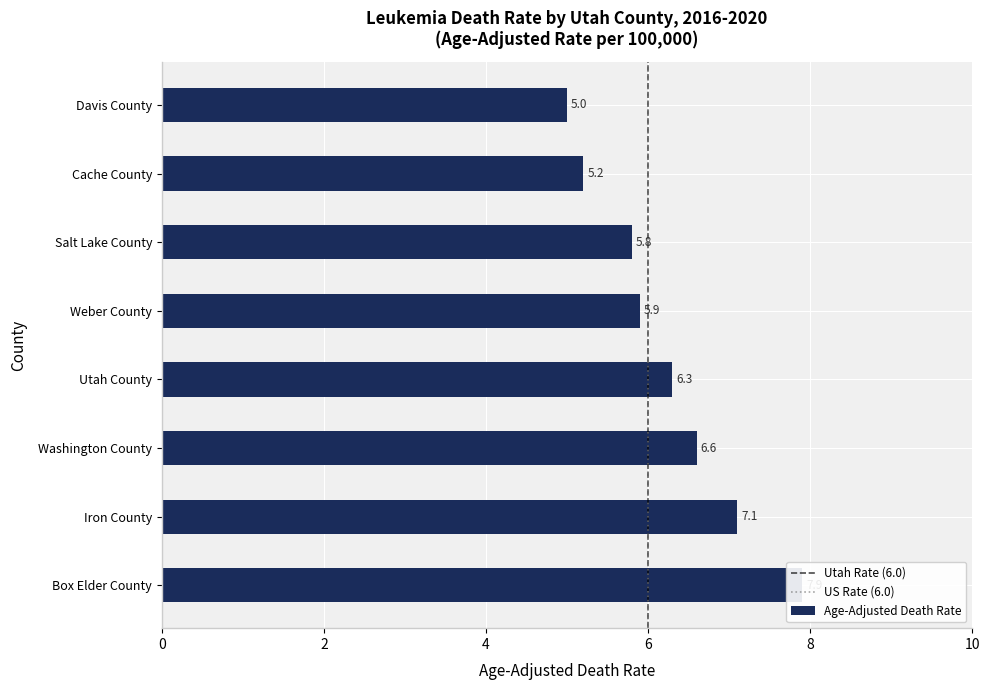

Is it true that the value at Utah County is 6.3?

True